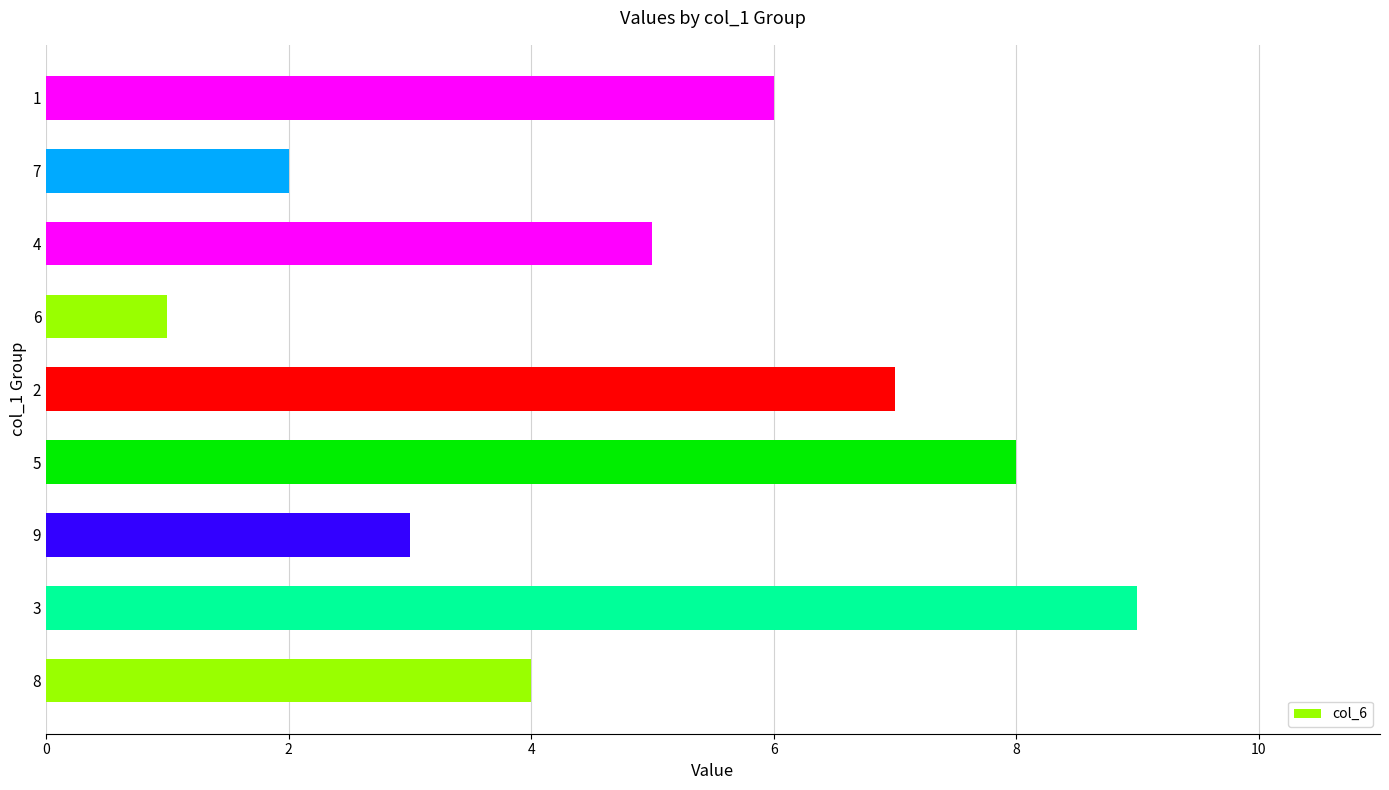

What is the maximum value shown in the chart?

9